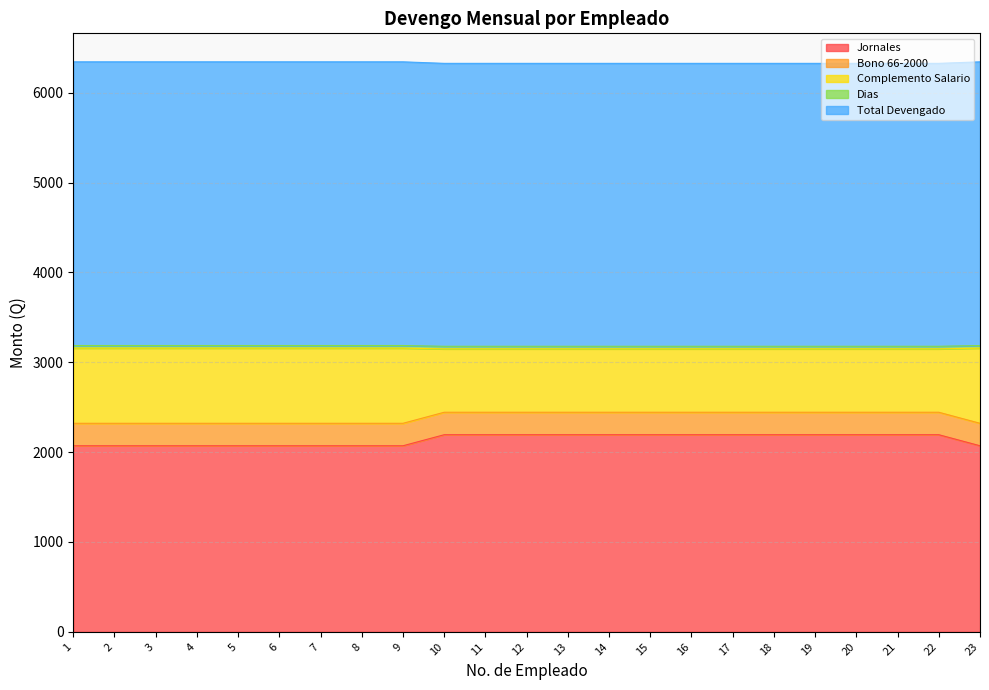

What is the highest value of the Jornales series?

2193.6